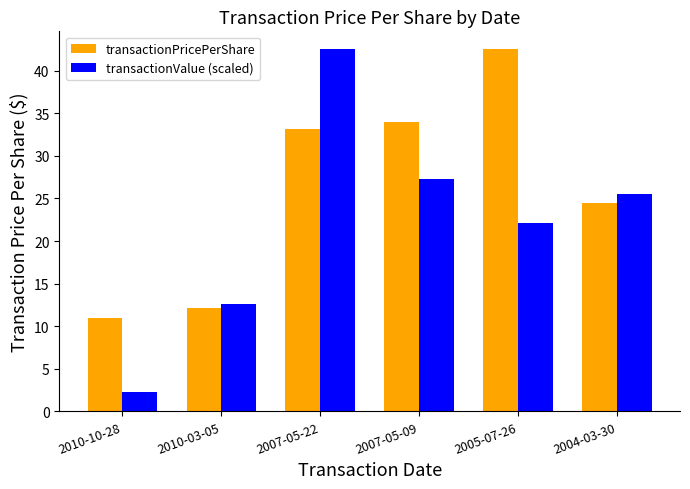

True or false: transactionValue (scaled) has a value of 67.5 at 2007-05-22.

False